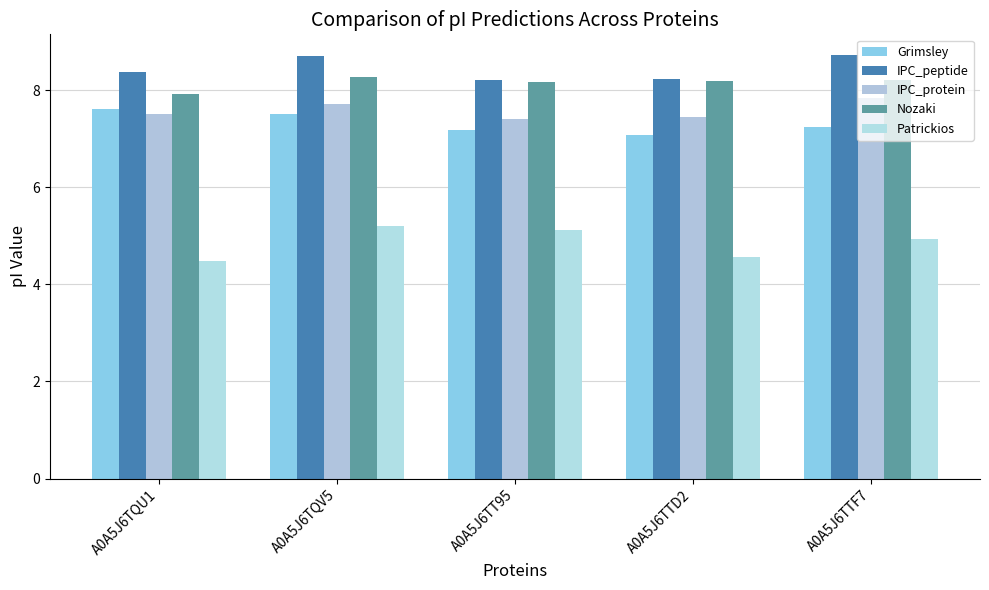

How many bars are there in total?

25